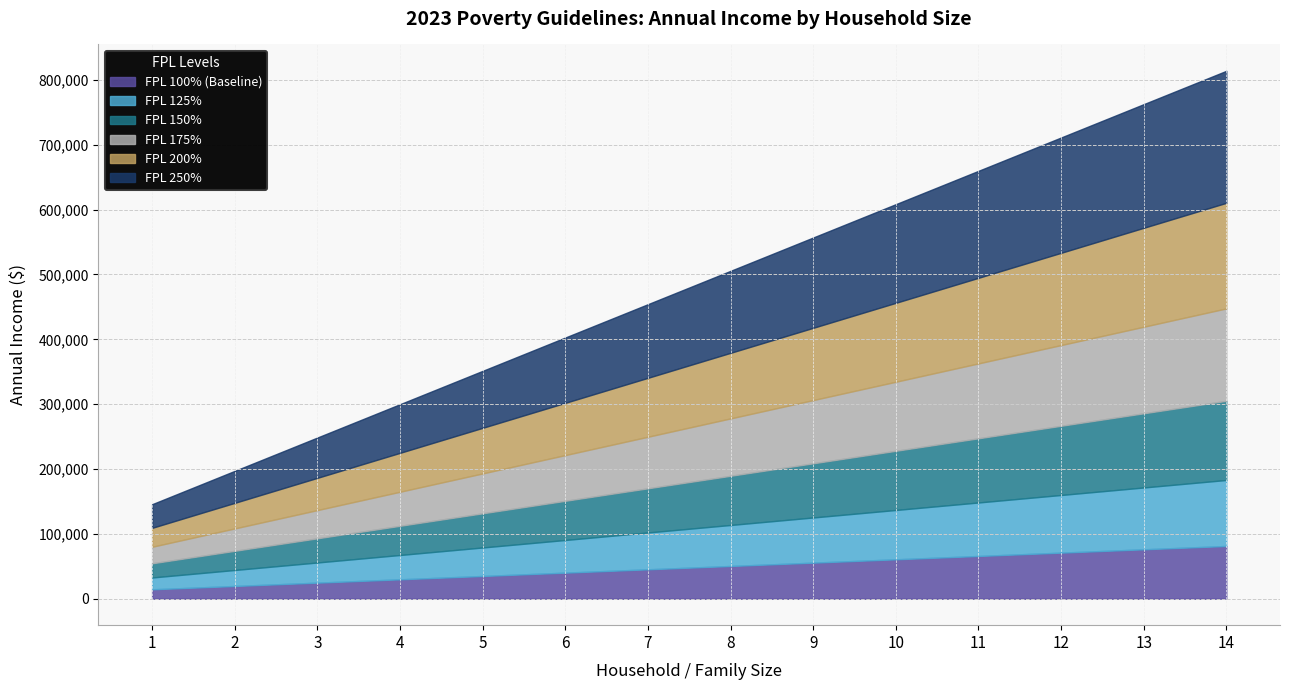

True or false: FPL 150% and FPL 125% cross at least once.

False